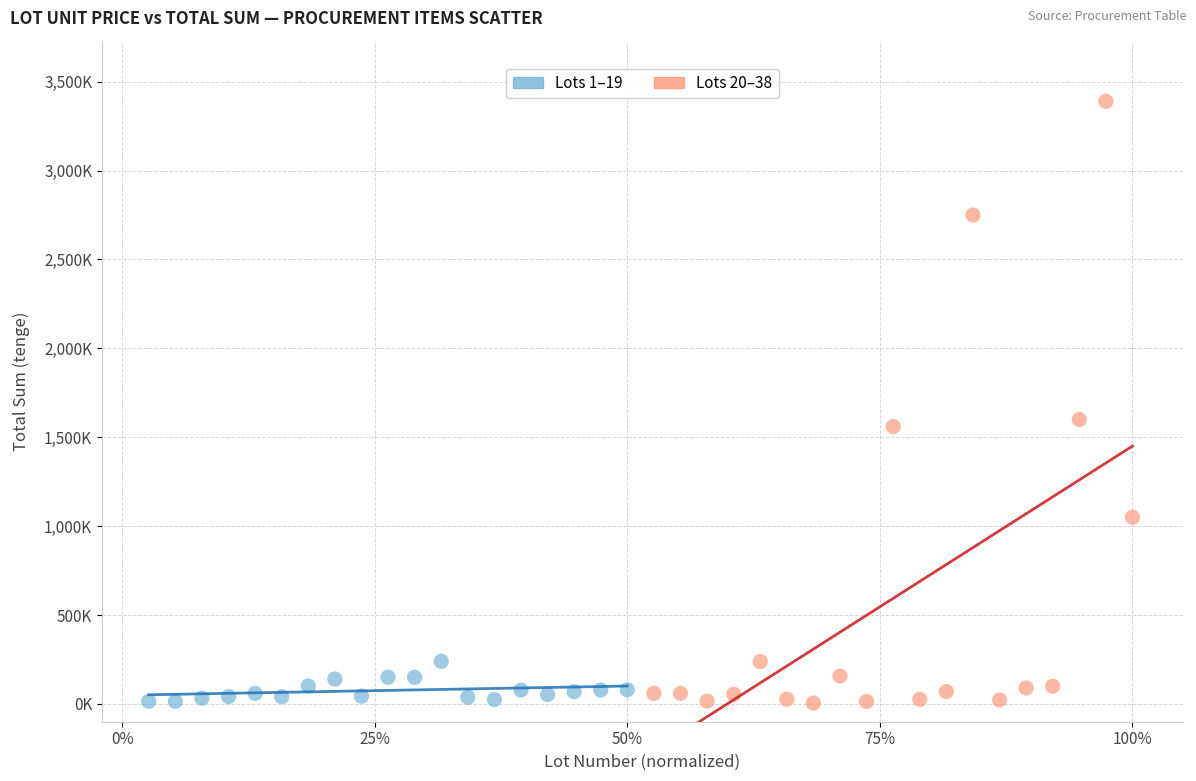

Which series has the widest spread of Y values?

Lots 20–38